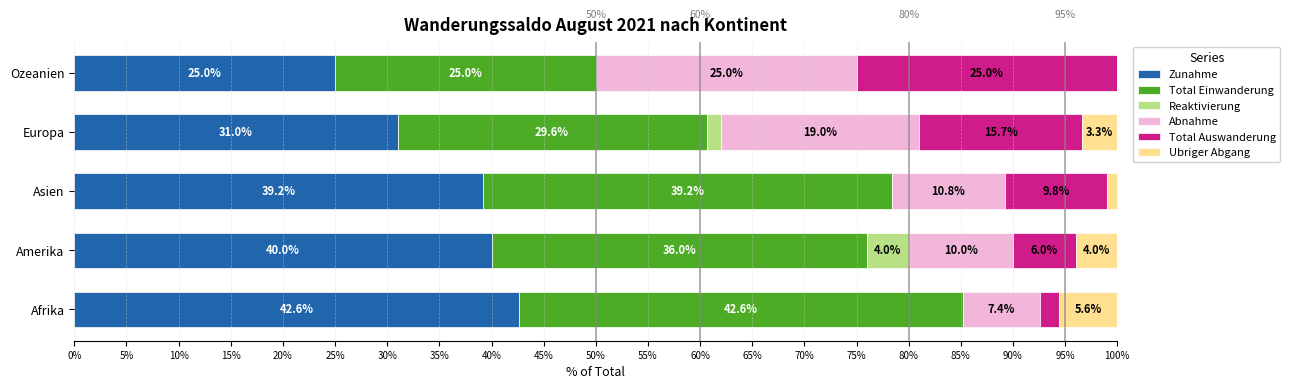

True or false: Zunahme has a value of 40.0 at Amerika.

True